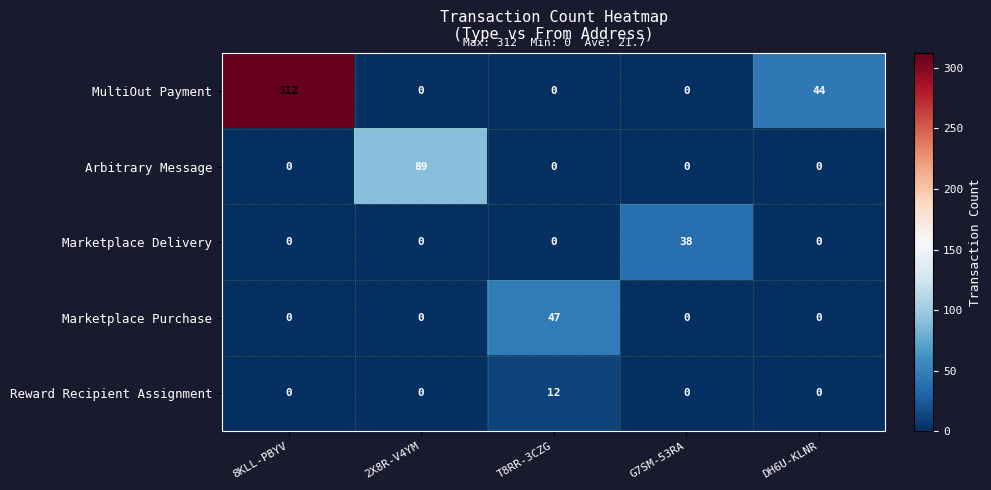

The Arbitrary Message series shows 37 at 2X8R-V4YM. True or false?

False